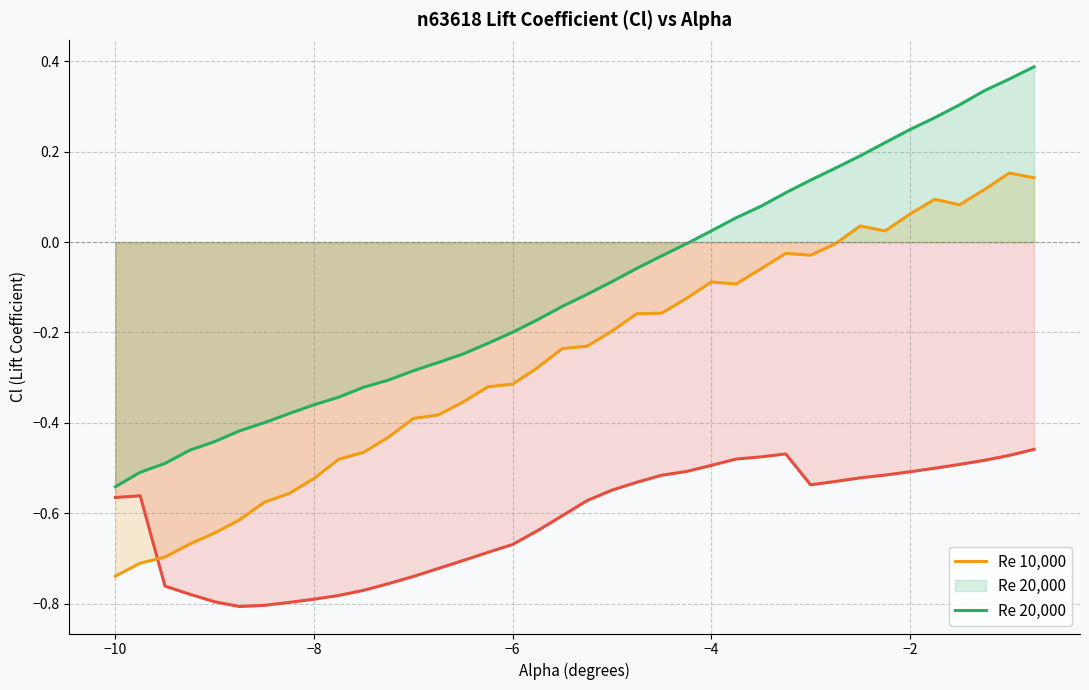

Which series has the widest spread of values?

Re 20,000